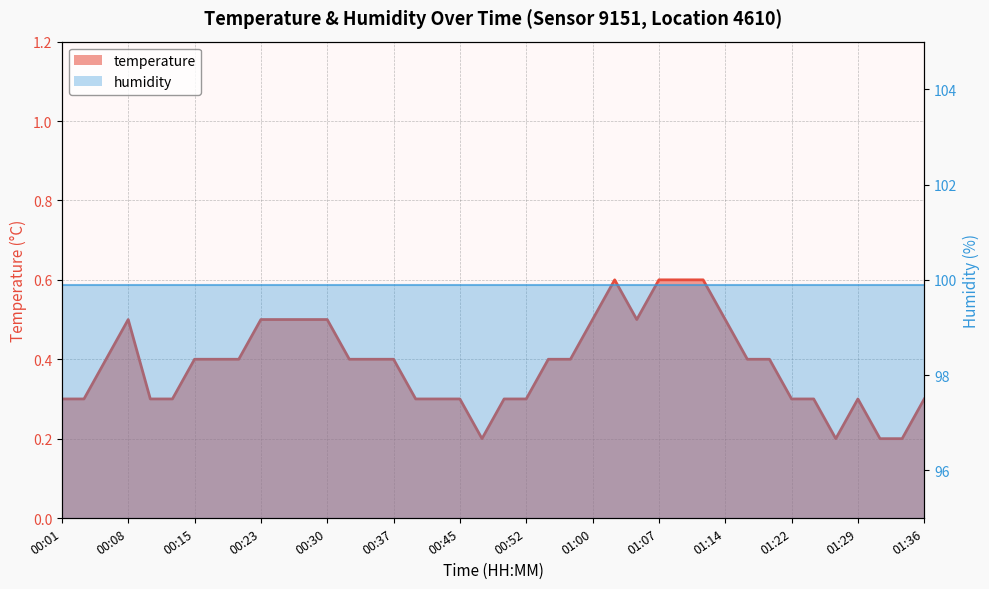

What is the difference between the maximum and minimum values?

0.4